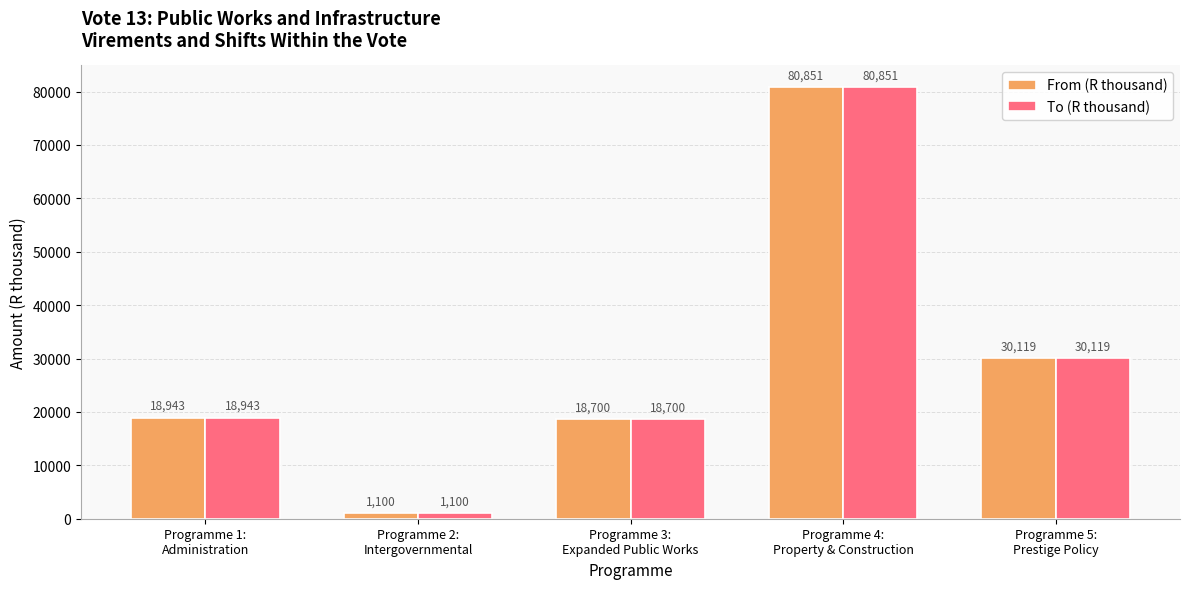

Are the bars grouped side by side (vs. stacked)?

Yes